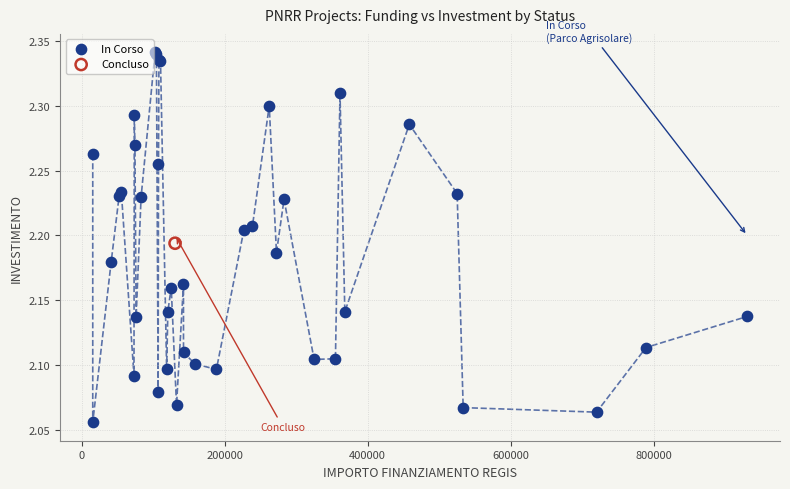

What are all the series names shown in the legend?

In Corso, Concluso